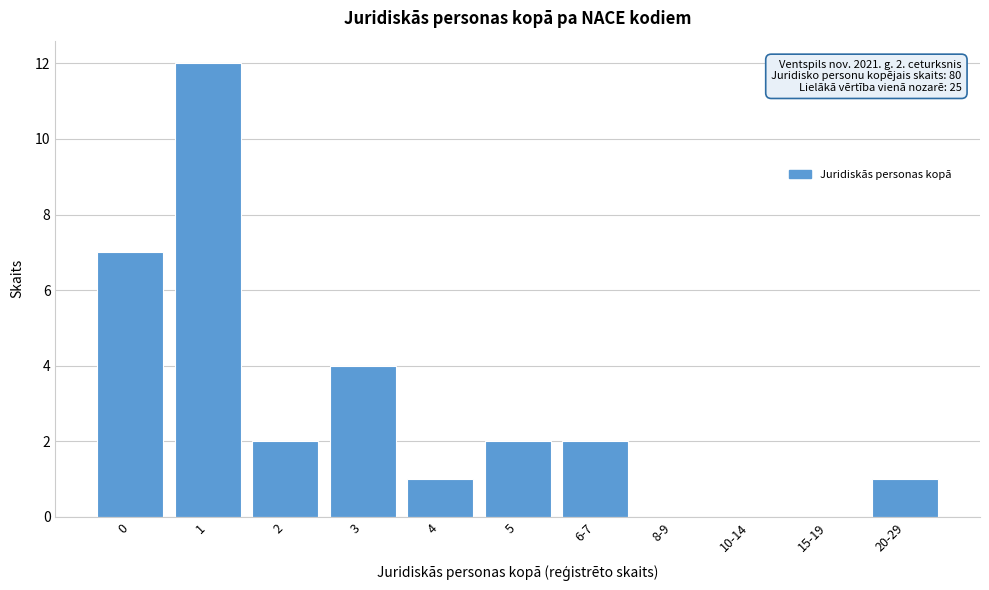

Reading left to right, transcribe all the data shown in this chart.

0=7	1=12	2=2	3=4	4=1	5=2	6-7=2	8-9=0	10-14=0	15-19=0	20-29=1